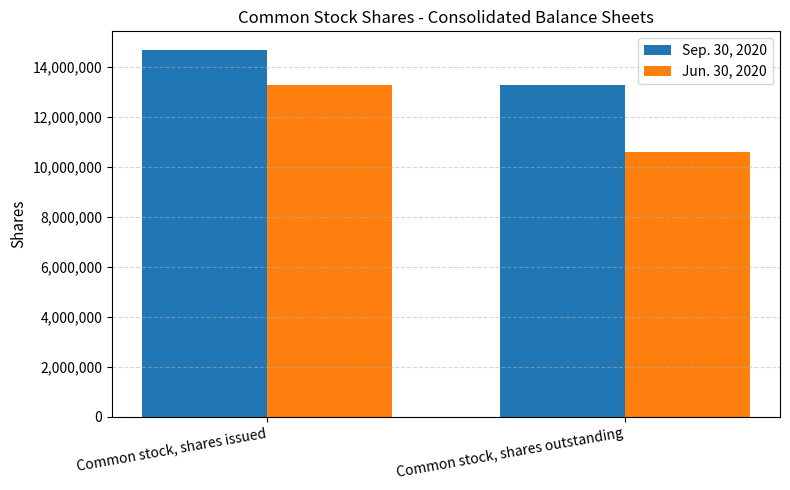

True or false: Jun. 30, 2020 has a value of 10589746 at Common stock, shares outstanding.

True